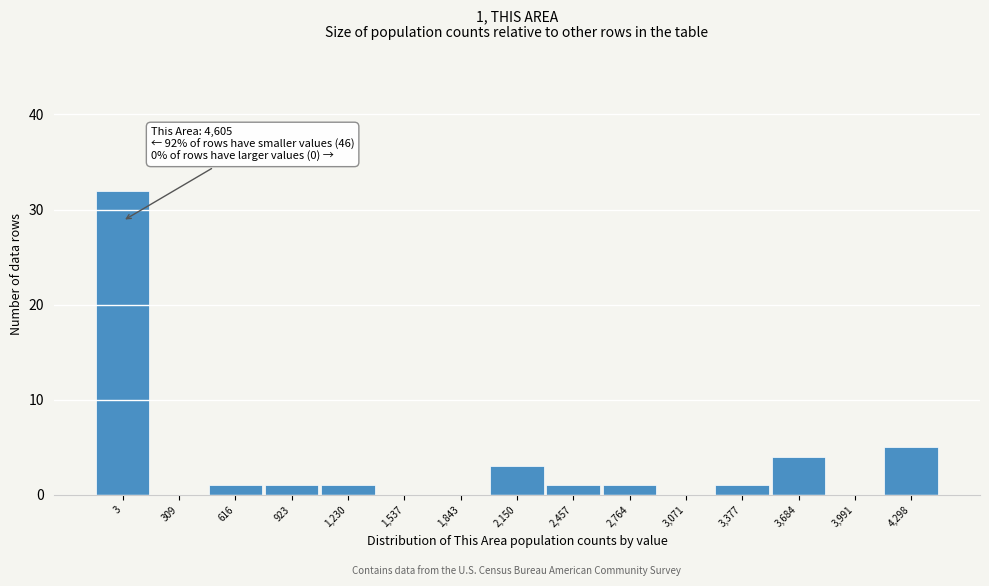

Reading left to right, extract all data points from this chart.

3=32	309=0	616=1	923=1	1,230=1	1,537=0	1,843=0	2,150=3	2,457=1	2,764=1	3,071=0	3,377=1	3,684=4	3,991=0	4,298=5